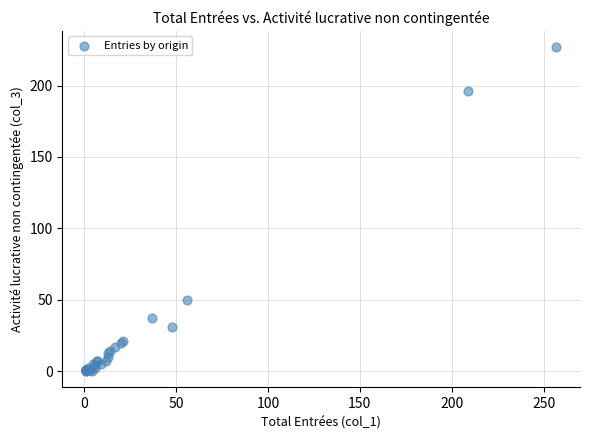

What Y value in the scatter plot is closest to 113?

50